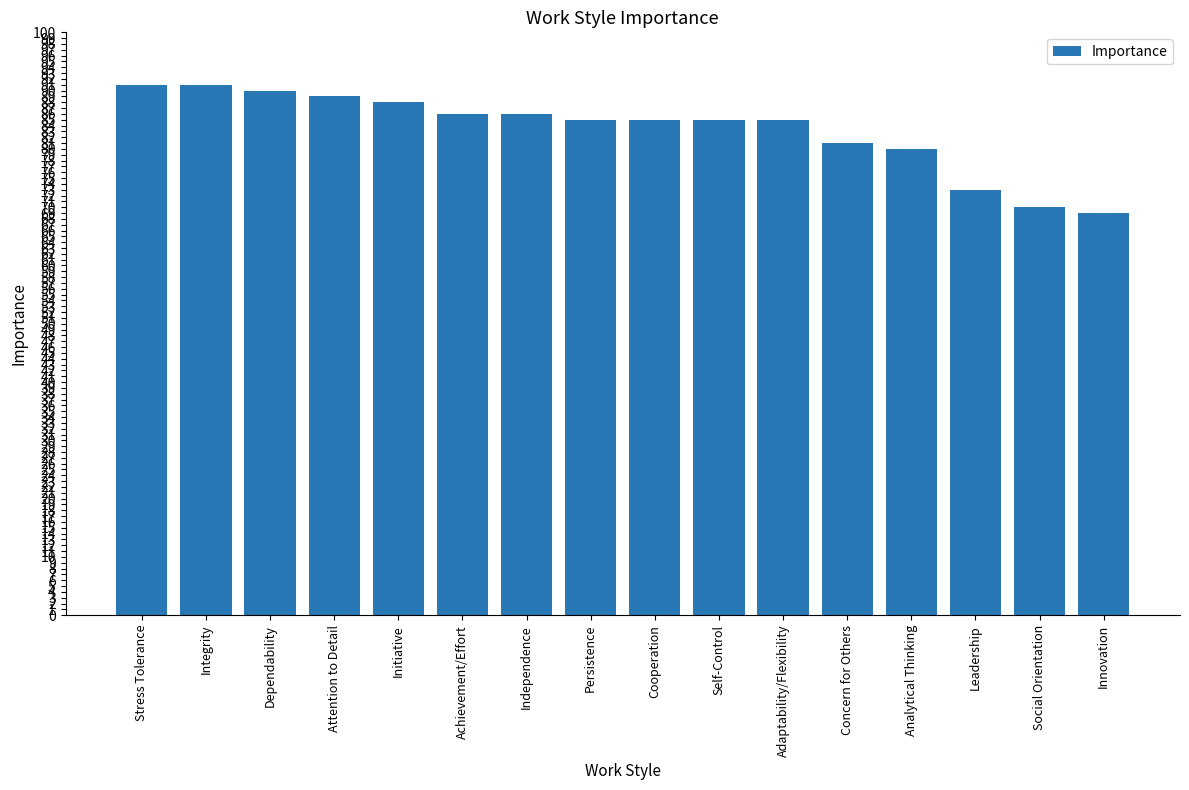

The value at Achievement/Effort is 133. True or false?

False